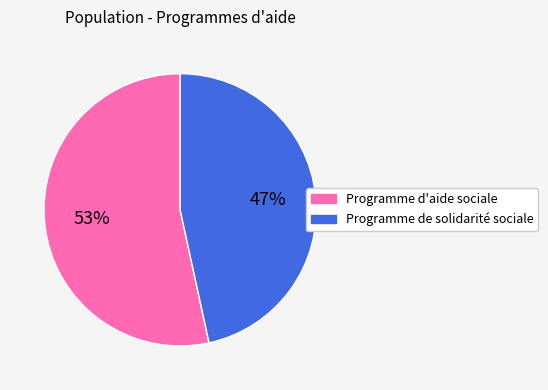

Which slice is the largest?

Programme d'aide sociale